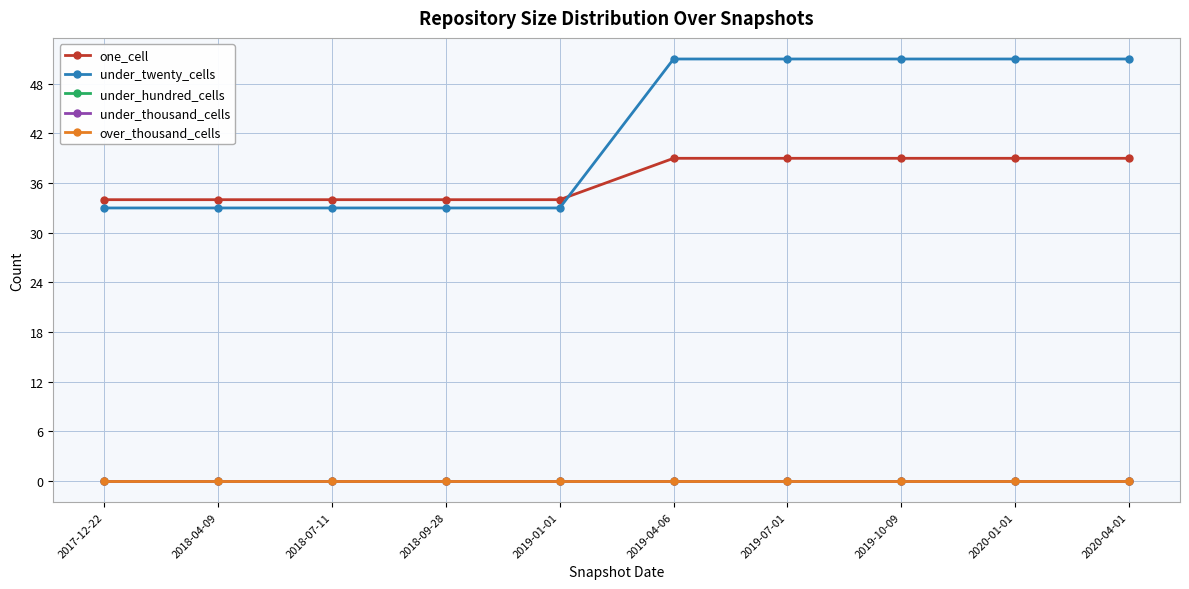

True or false: one_cell and under_thousand_cells intersect in this chart.

False